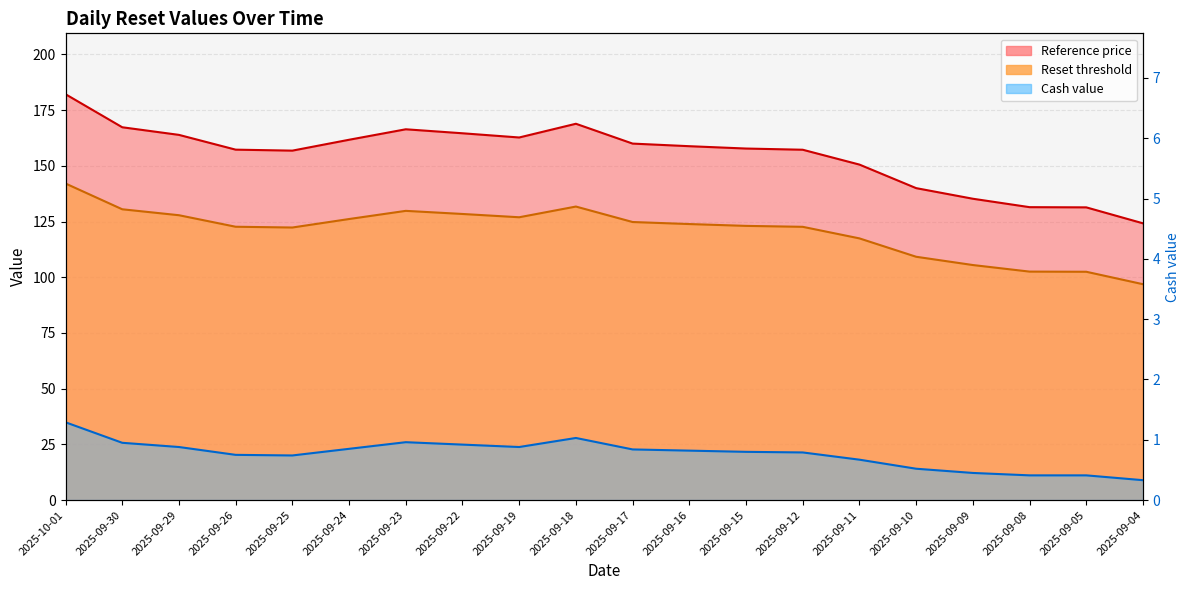

True or false: Cash value and Reference price intersect in this chart.

False